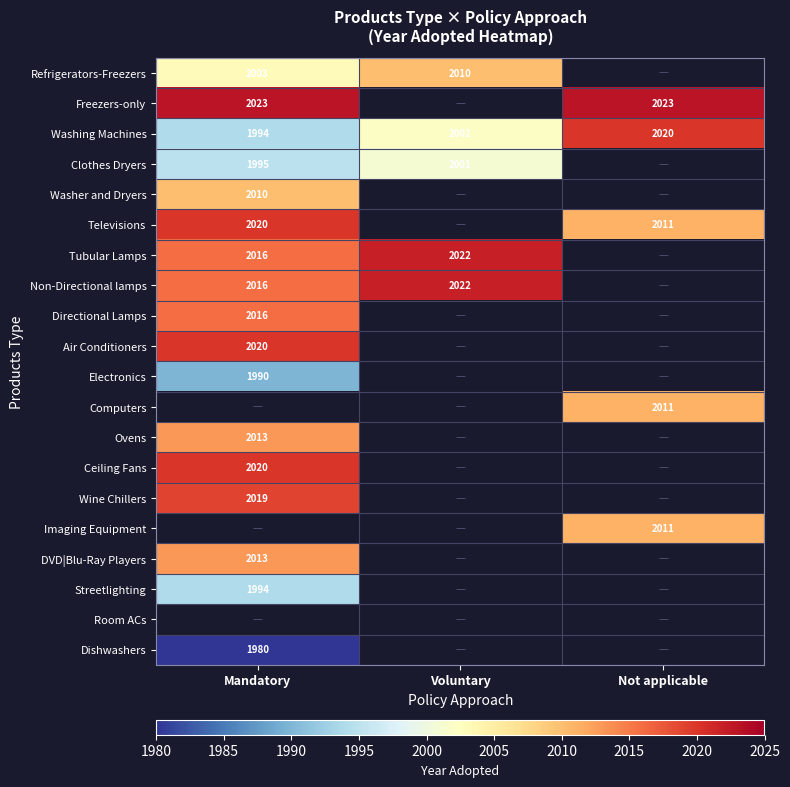

The value of Wine Chillers at Mandatory is 2019. True or false?

True